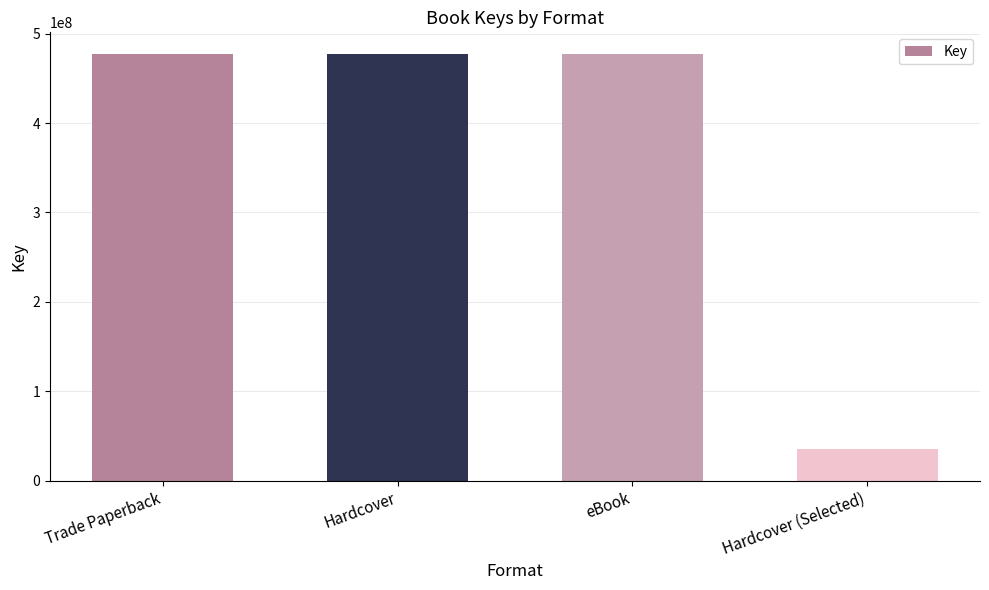

How many bars are there in total?

4